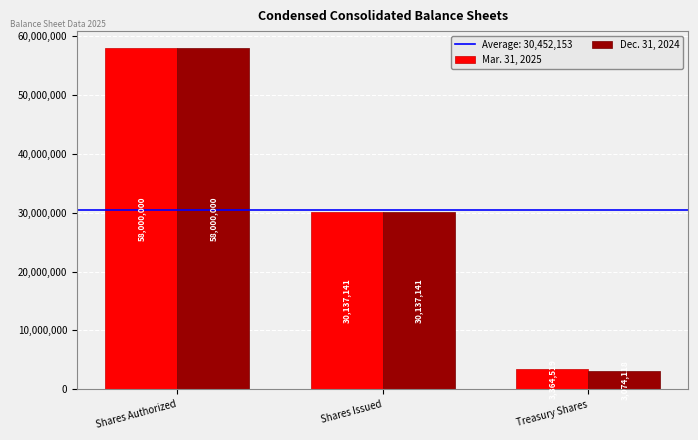

How many data points does each series have?

3